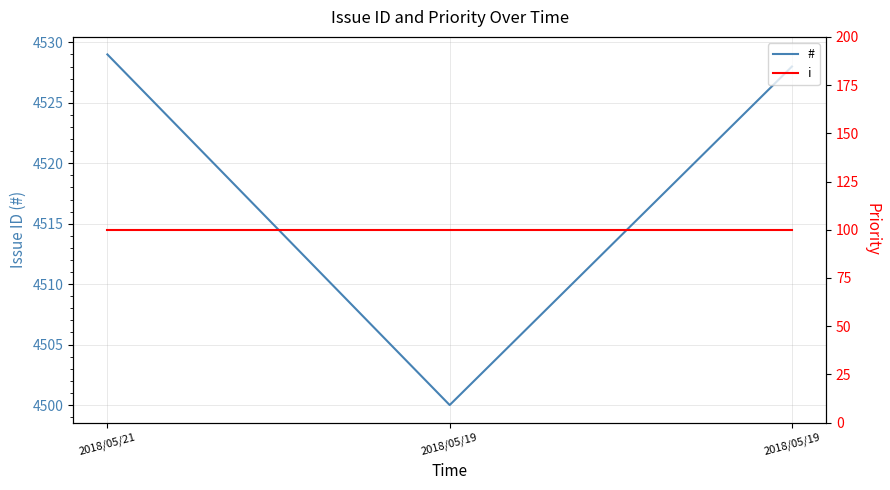

Which series has the largest total across all categories?

#